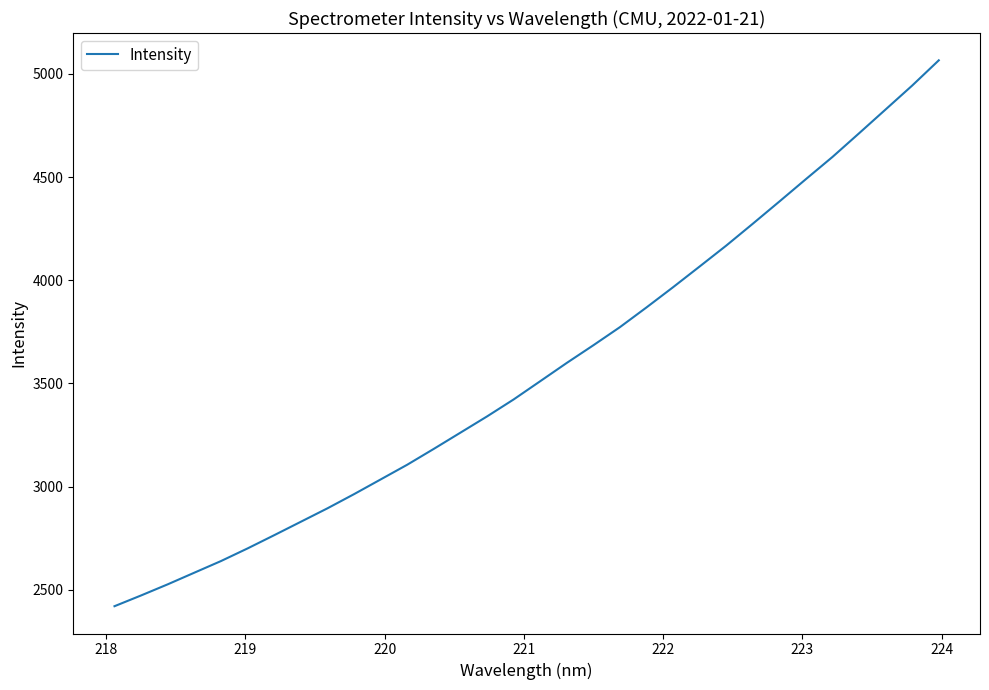

What is the difference between the maximum and minimum values?

2645.9